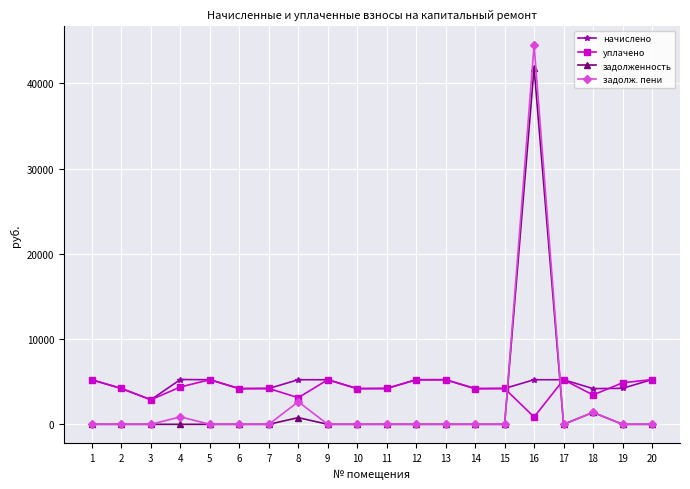

What is the difference between the maximum and minimum values in the начислено series?

2376.4